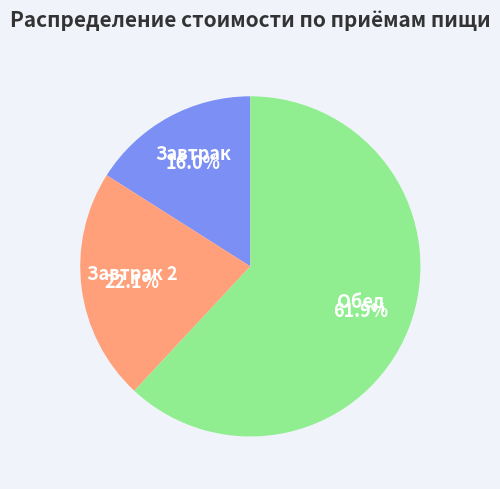

Count the number of slices in the pie.

3